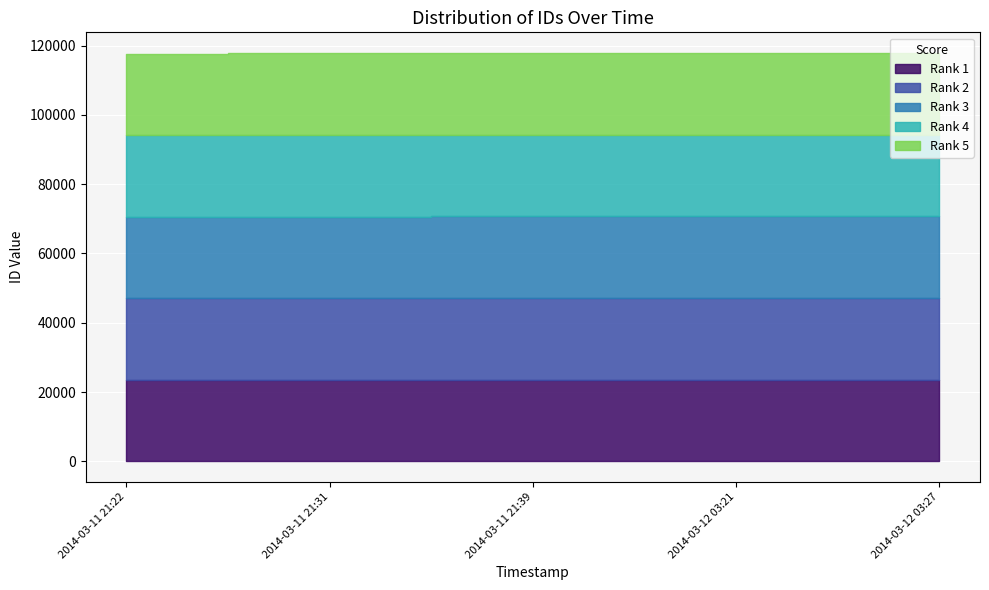

Reading left to right, what are all the values shown in this chart?

Rank 1: 23528	23534	23544	23545	23552
Rank 2: 23565	23567	23586	23588	23594
Rank 3: 23528	23544	23552	23565	23586
Rank 4: 23534	23545	23565	23567	23588
Rank 5: 23544	23552	23567	23586	23594